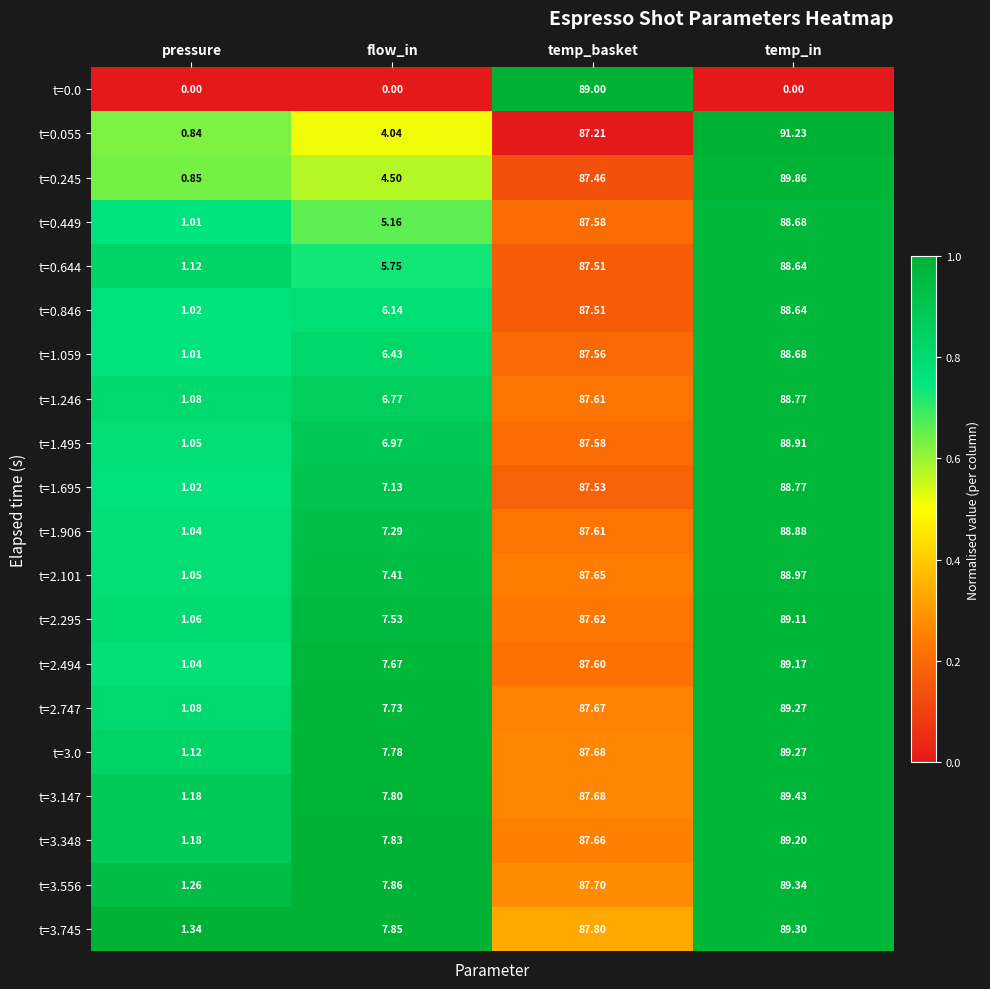

List the labels in order of t=2.747 value, largest first.

temp_in, temp_basket, flow_in, pressure